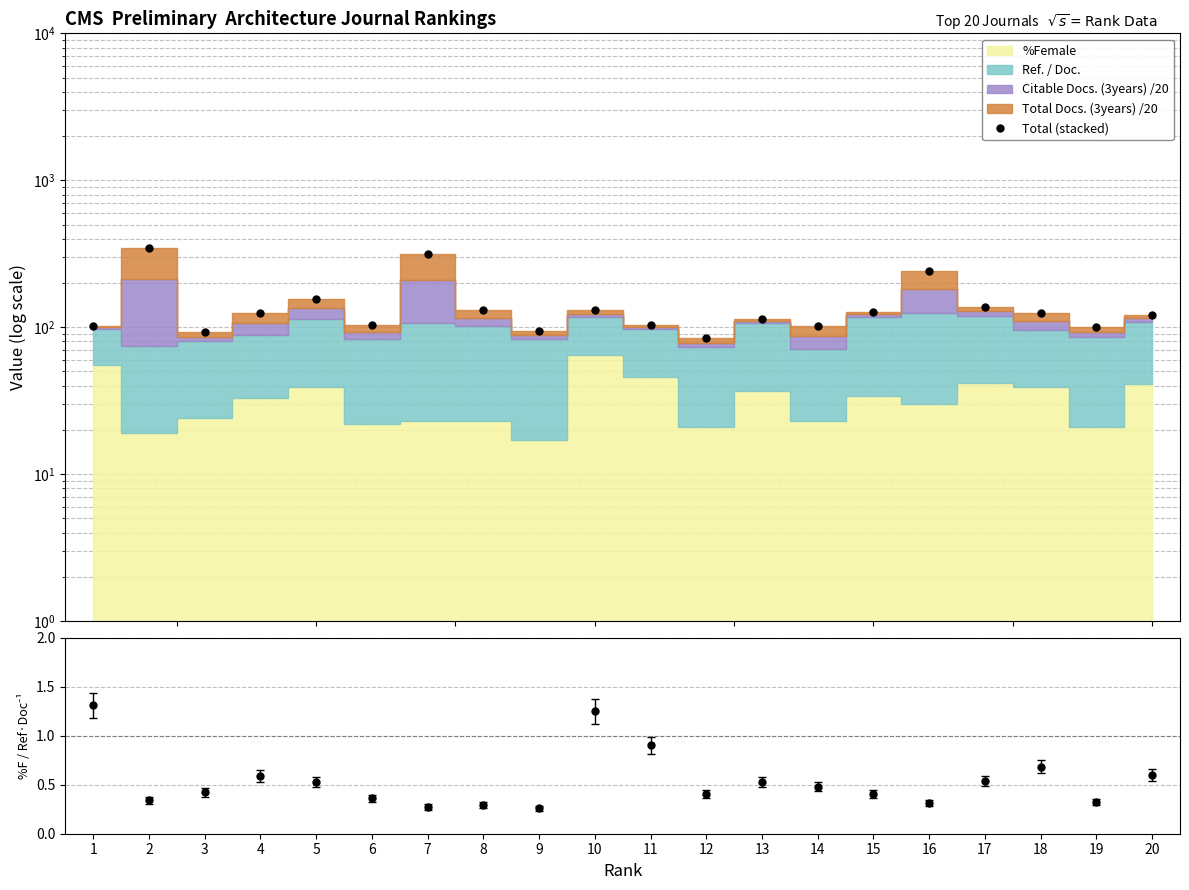

What is the minimum value shown in the chart?

84.3